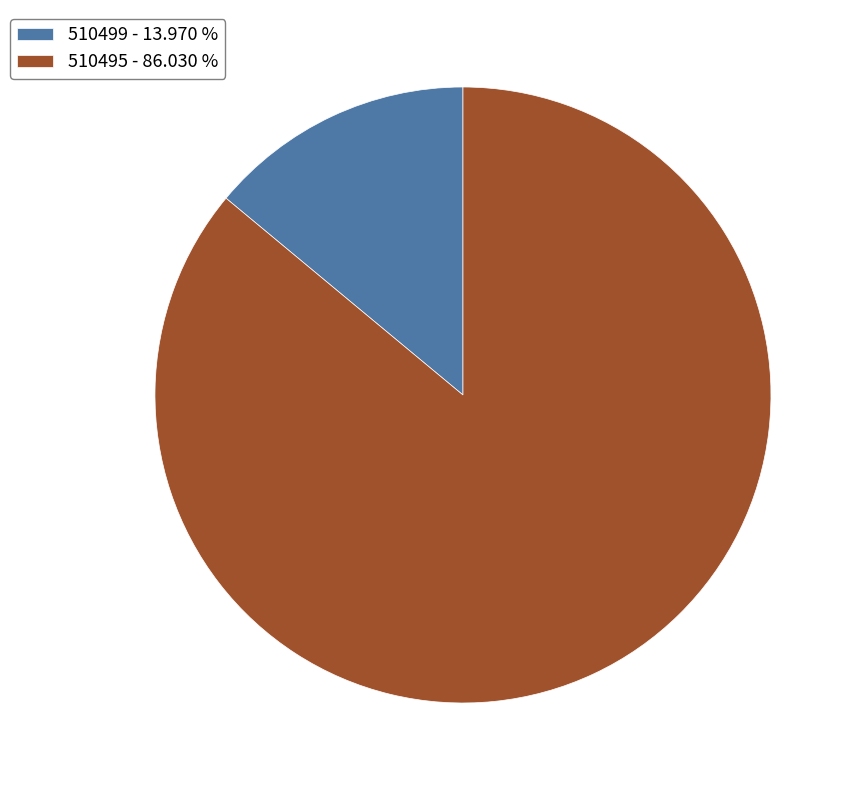

Between 510499 and 510495, which is larger?

510495